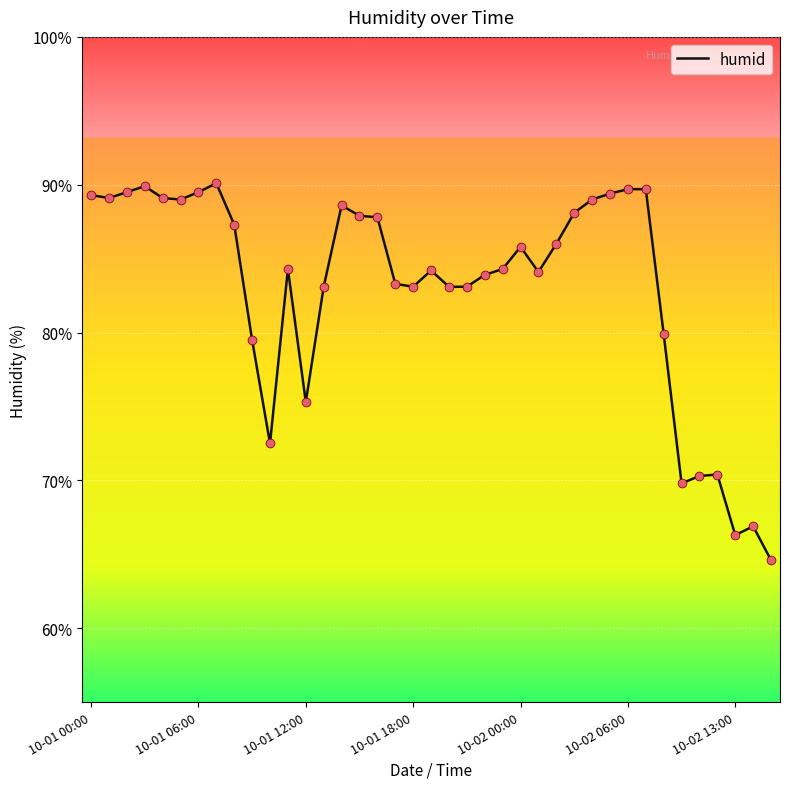

What is the minimum value shown in the chart?

64.6